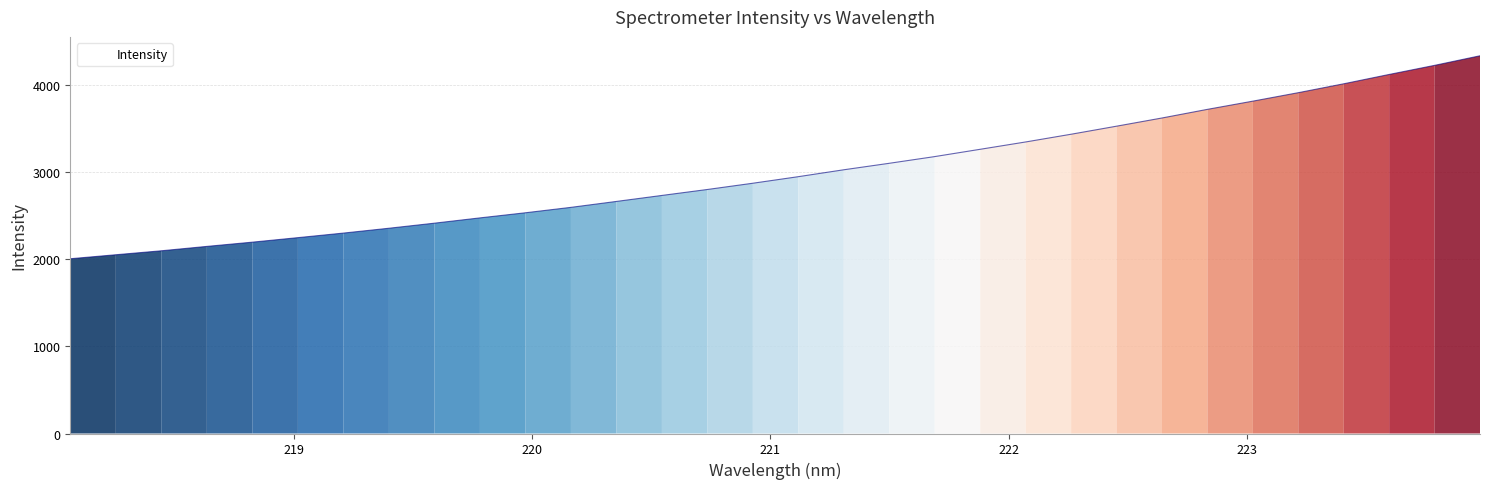

Count the number of values greater than 2951.

16